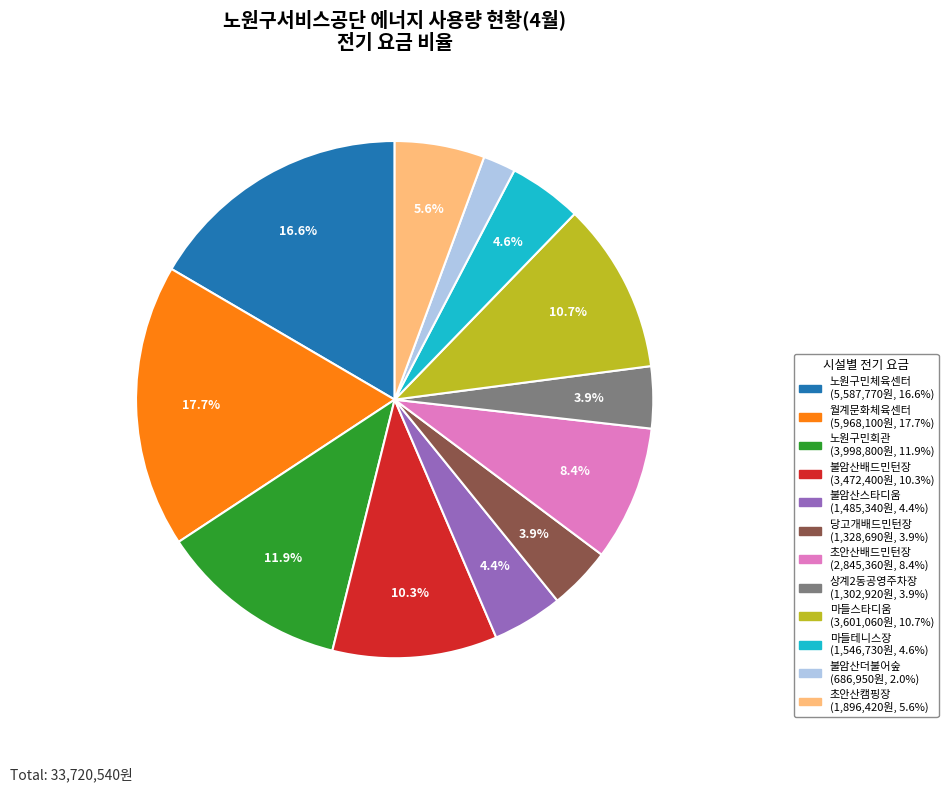

Which has a higher value, 불암산더불어숲 or 마들스타디움?

마들스타디움